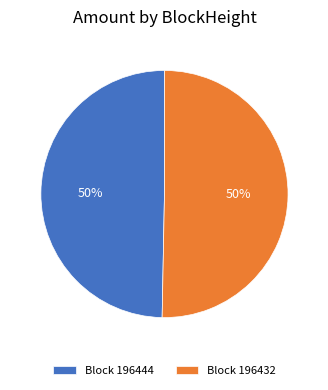

Do Block 196432 and Block 196444 together represent more than half of the pie?

Yes